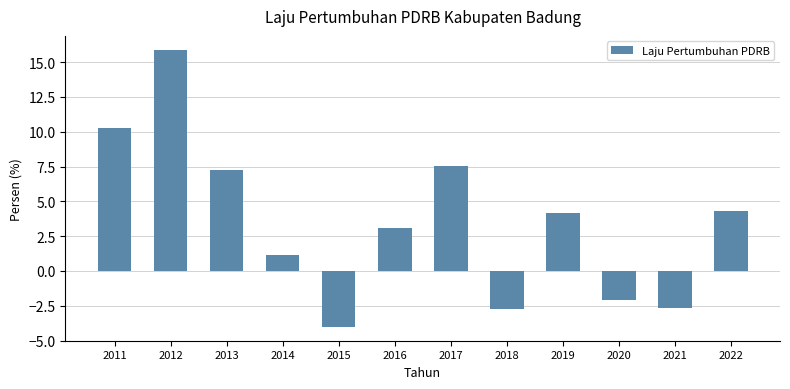

How many bars are there in total?

12